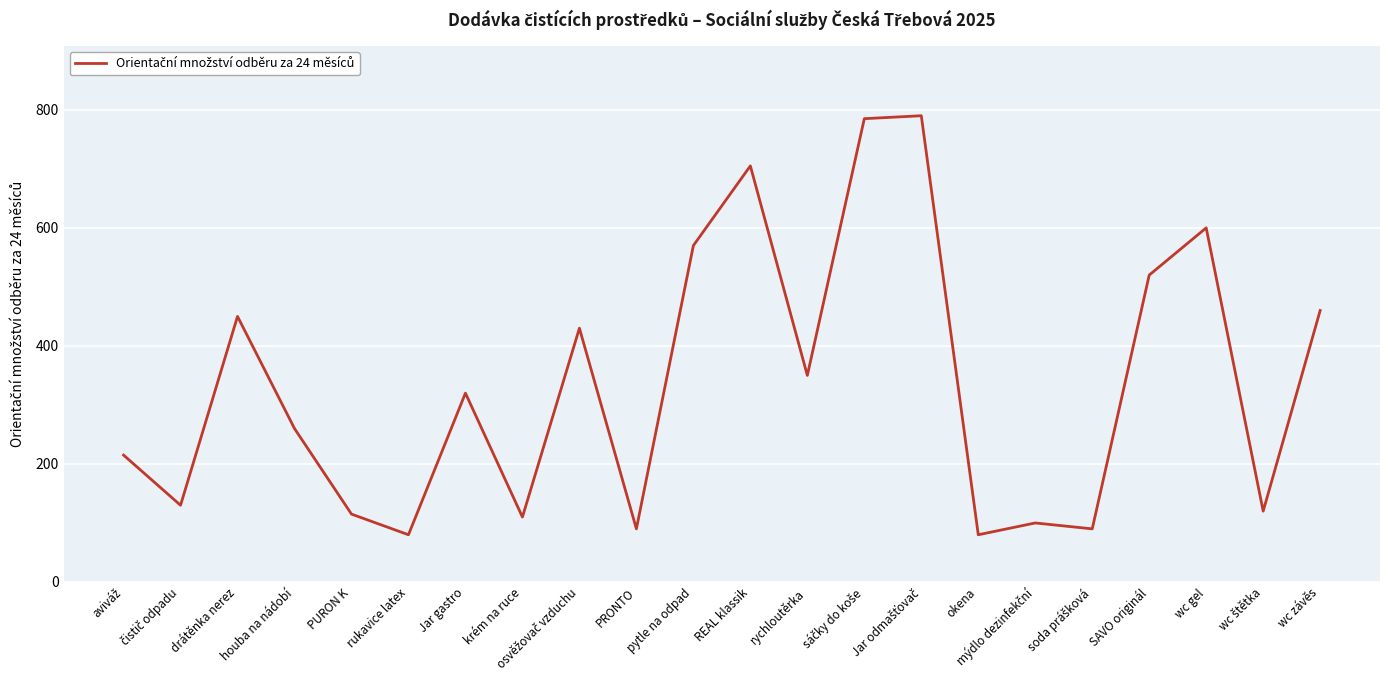

What is the difference between the values at Jar gastro and rukavice latex?

240